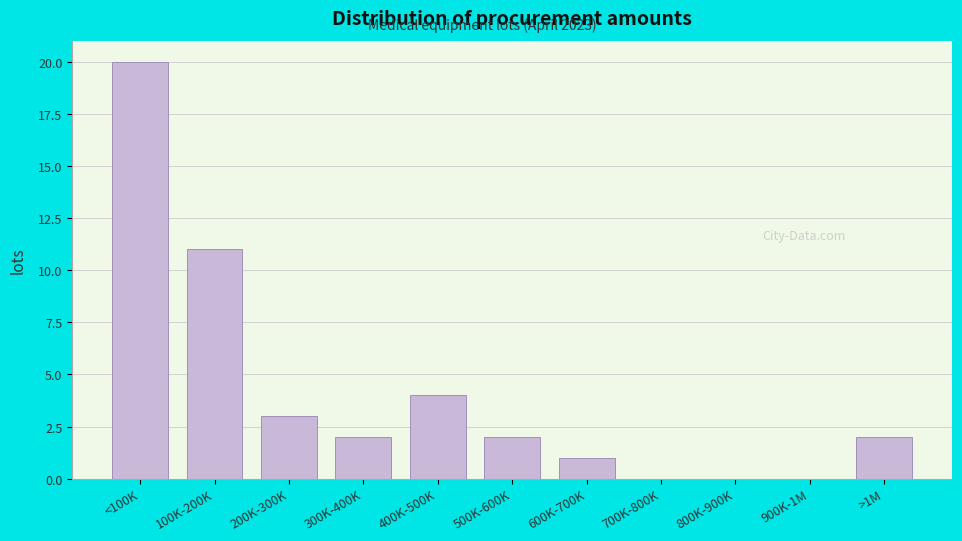

Reading left to right, what are all the values shown in this chart?

<100K=20	100K-200K=11	200K-300K=3	300K-400K=2	400K-500K=4	500K-600K=2	600K-700K=1	700K-800K=0	800K-900K=0	900K-1M=0	>1M=2